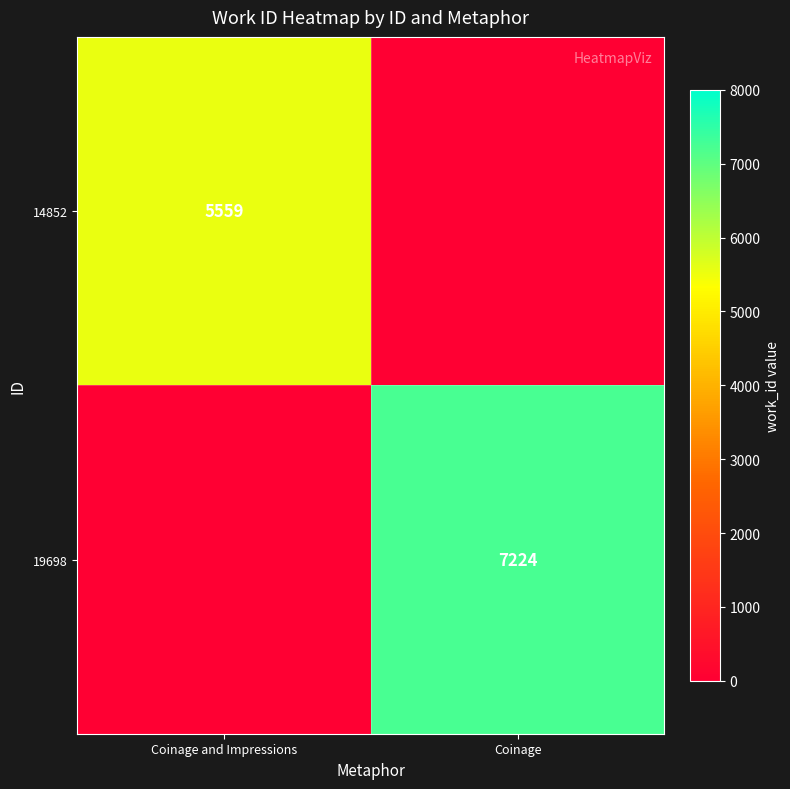

What is the spread (max minus min) of values at Coinage and Impressions?

5559